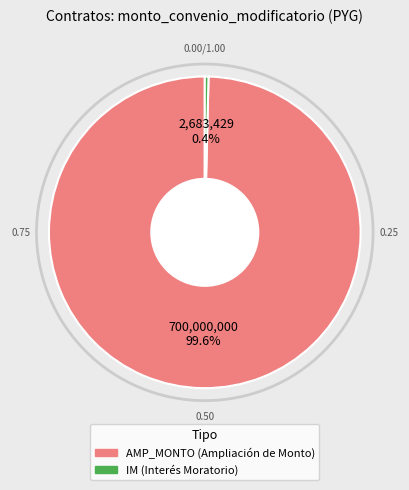

Is there a majority slice in this chart?

Yes